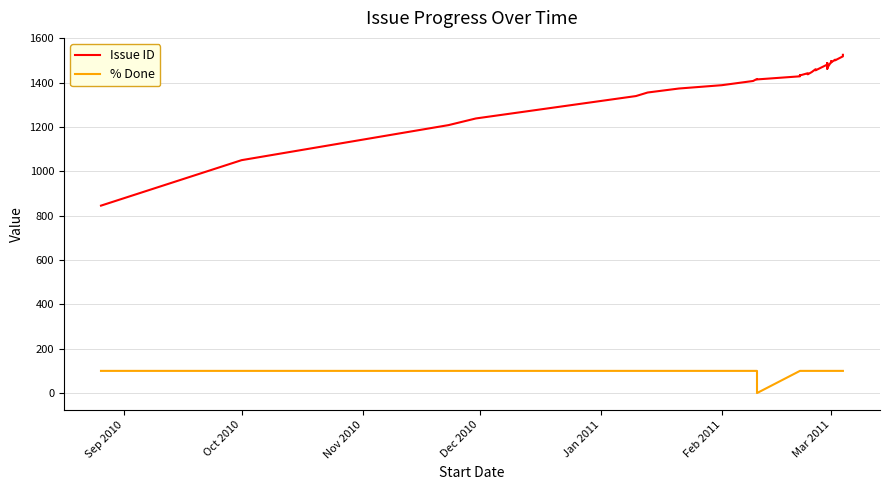

Which series has the largest total across all categories?

Issue ID